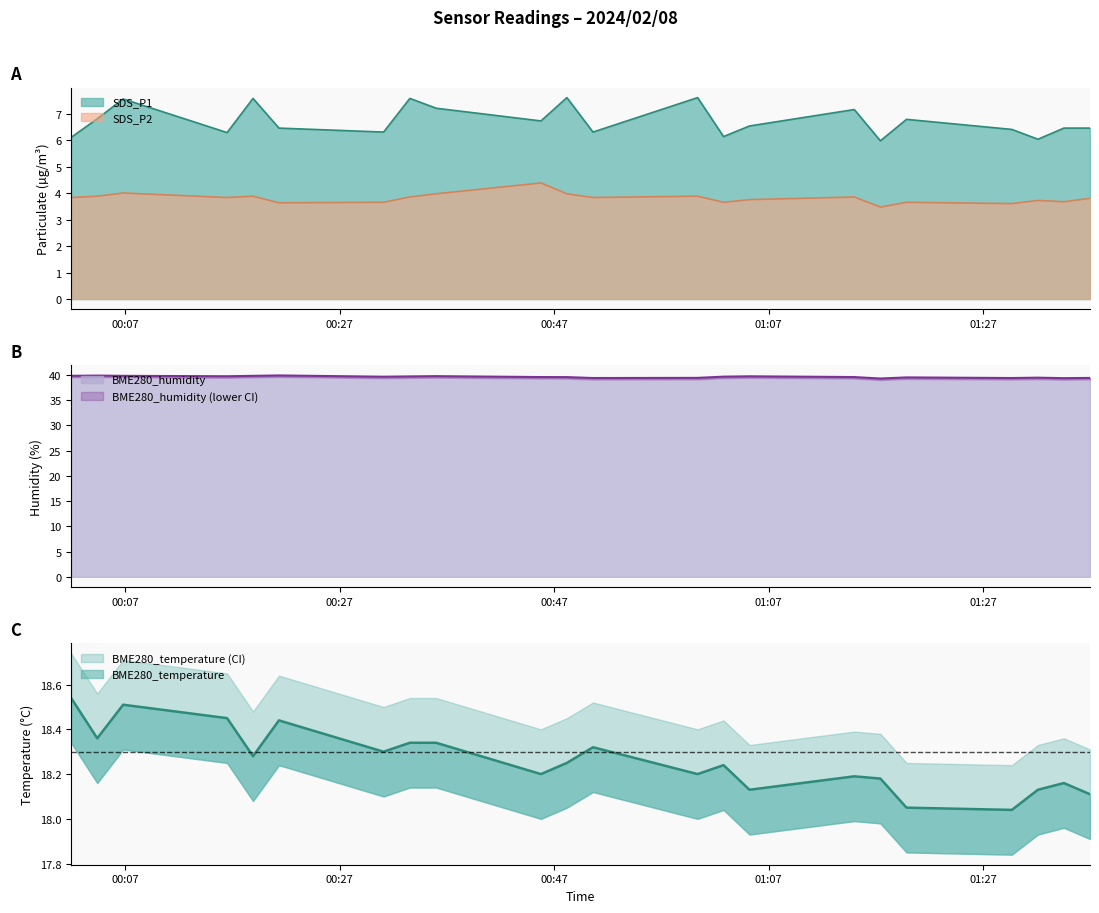

The BME280_humidity series shows 39.9 at 16. True or false?

True